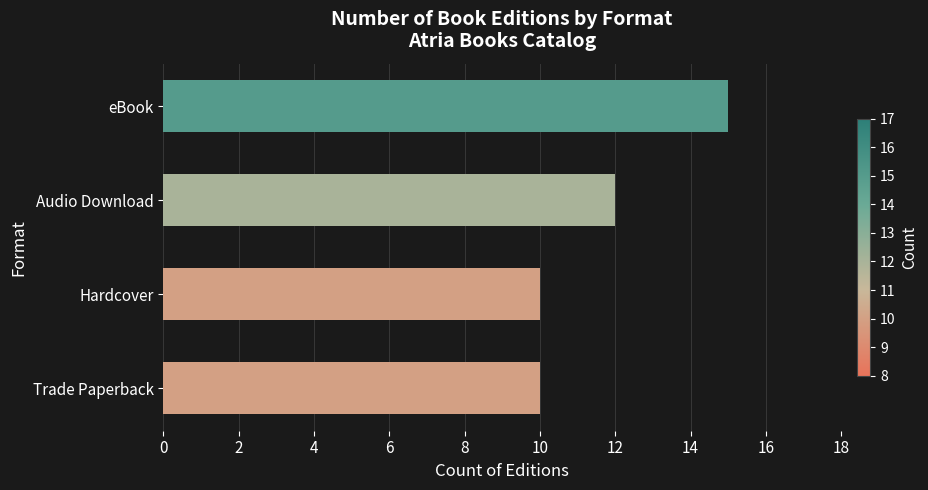

Are the bars horizontal?

Yes